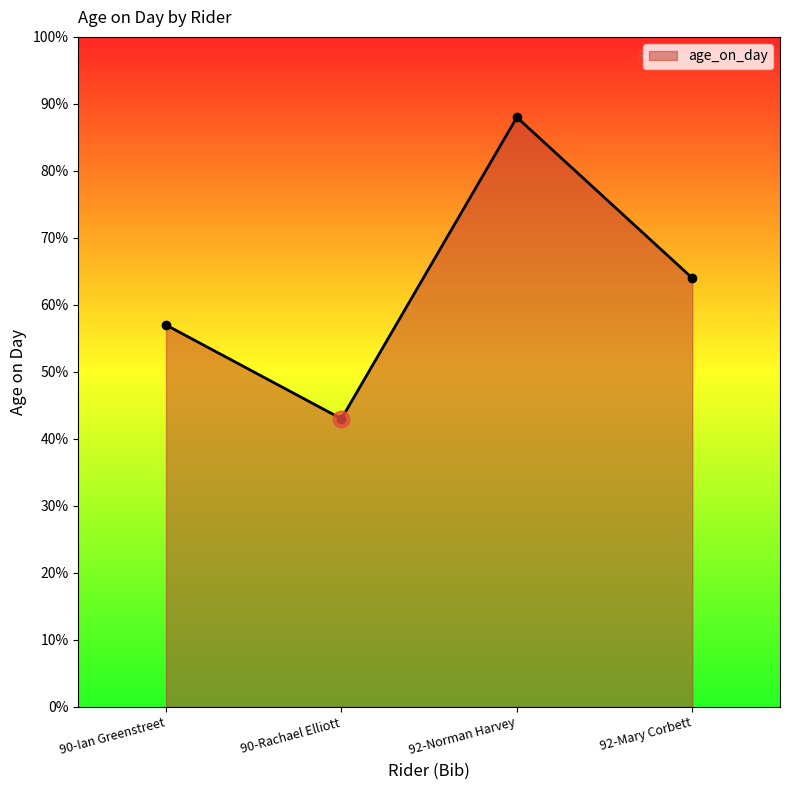

What is the label of the 2nd point from the left?

90-Rachael Elliott